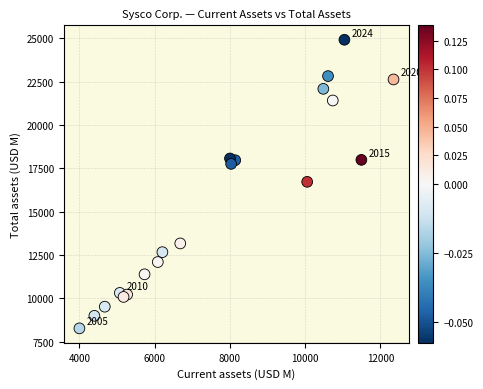

What is the range of Y values (max minus min)?

16649